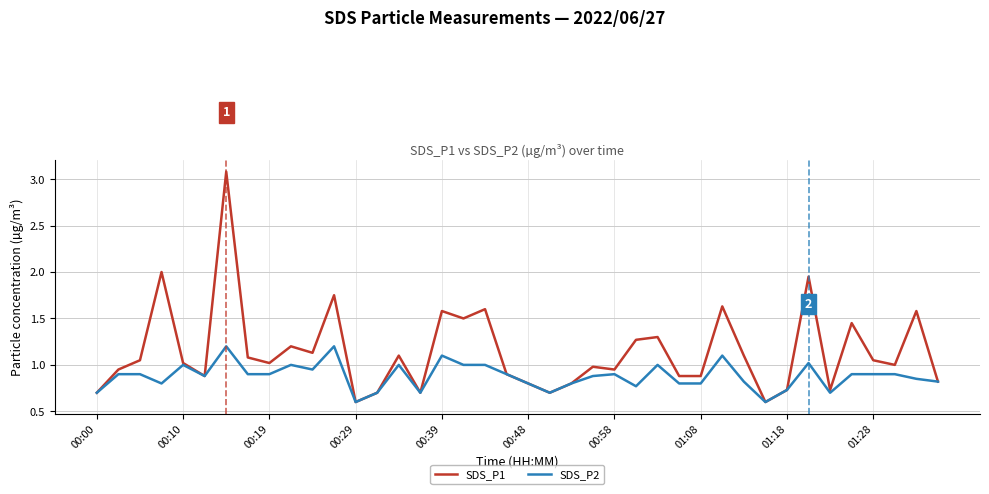

Which series has the largest range (max minus min)?

SDS_P1